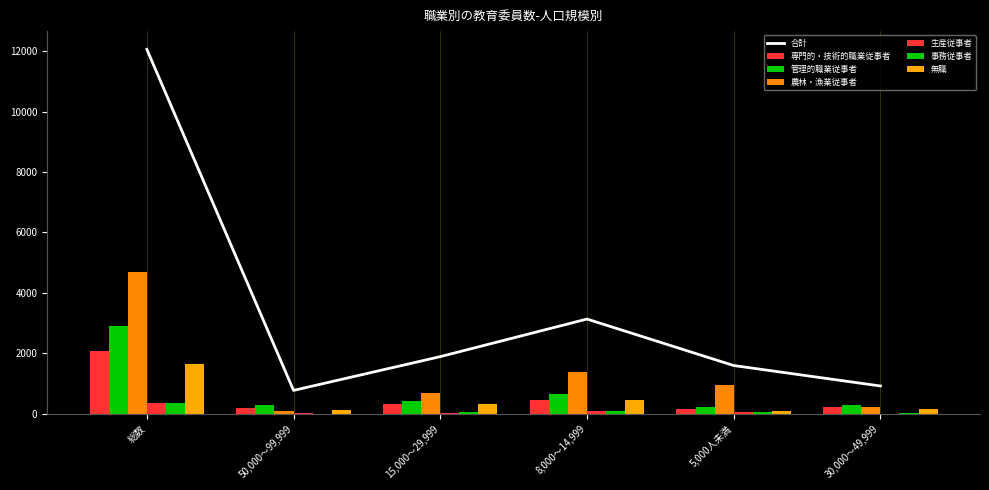

Which series has the largest total across all categories?

農林・漁業従事者